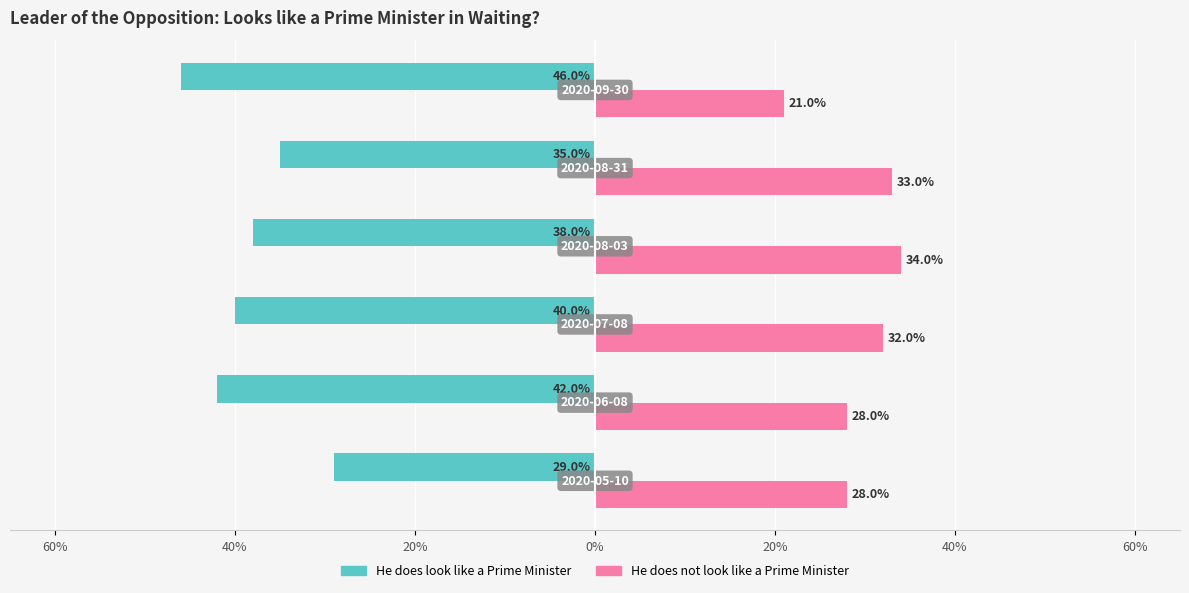

What is the minimum value shown in the chart?

-0.5